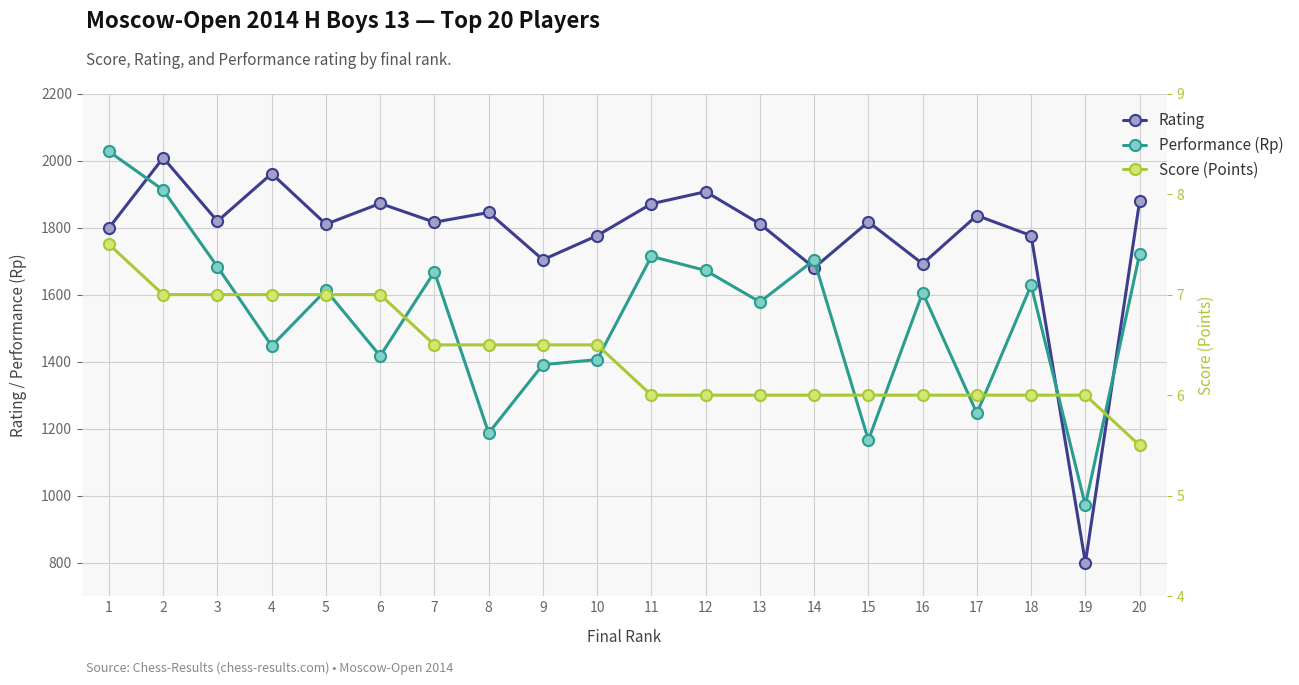

Which series has the largest total across all categories?

Rating